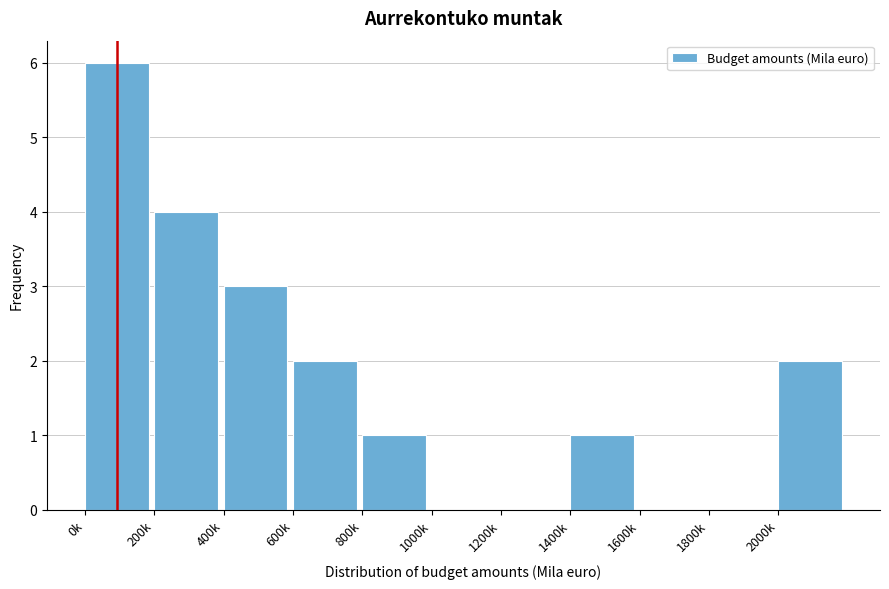

Reading left to right, what are all the values shown in this chart?

0k=6	200k=4	400k=3	600k=2	800k=1	1000k=0	1200k=0	1400k=1	1600k=0	1800k=0	2000k=2